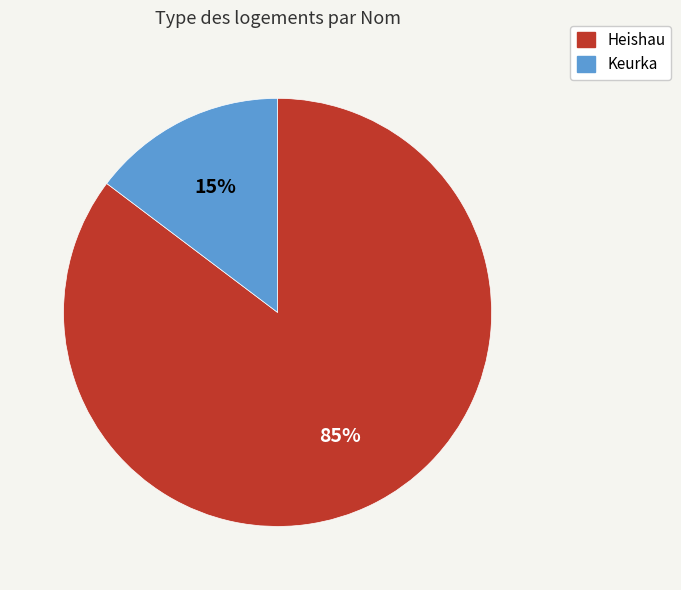

True or false: Heishau accounts for 85% of the total.

True